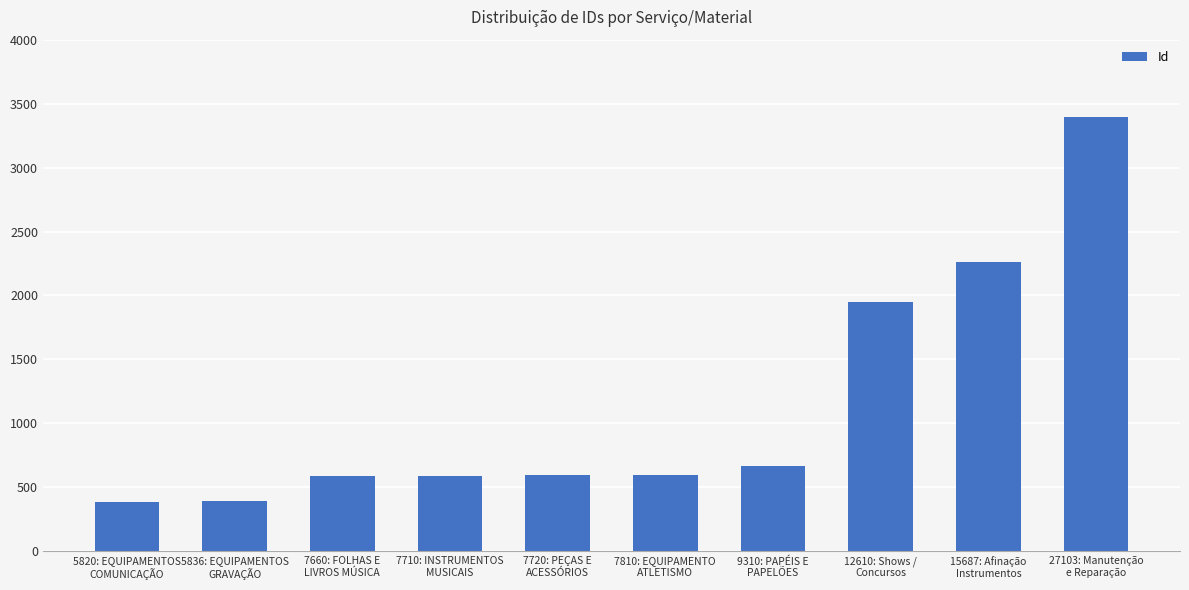

How many distinct data groups are displayed?

1